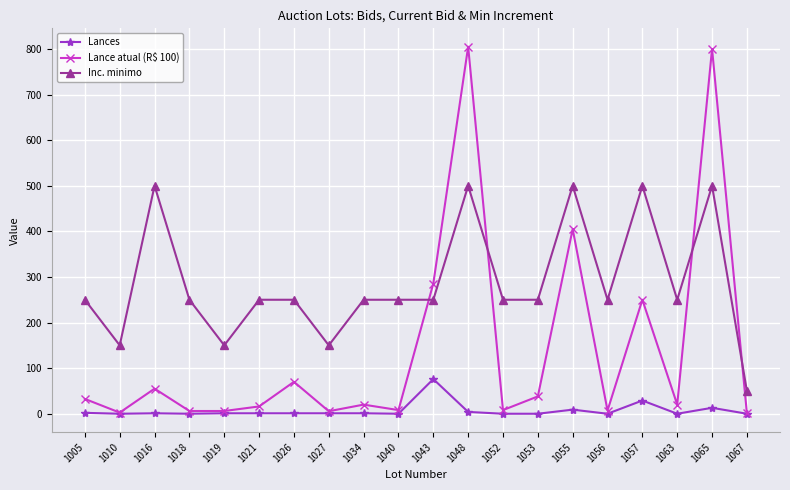

The value of Inc. minimo at 1016 is 766.6. True or false?

False